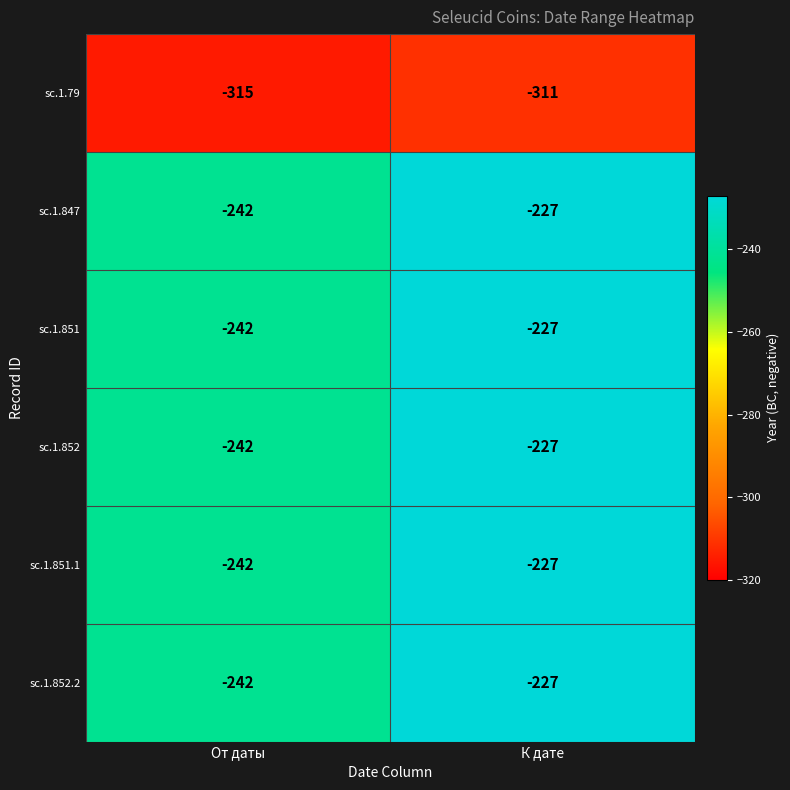

The value of sc.1.79 at От даты is -315. True or false?

True